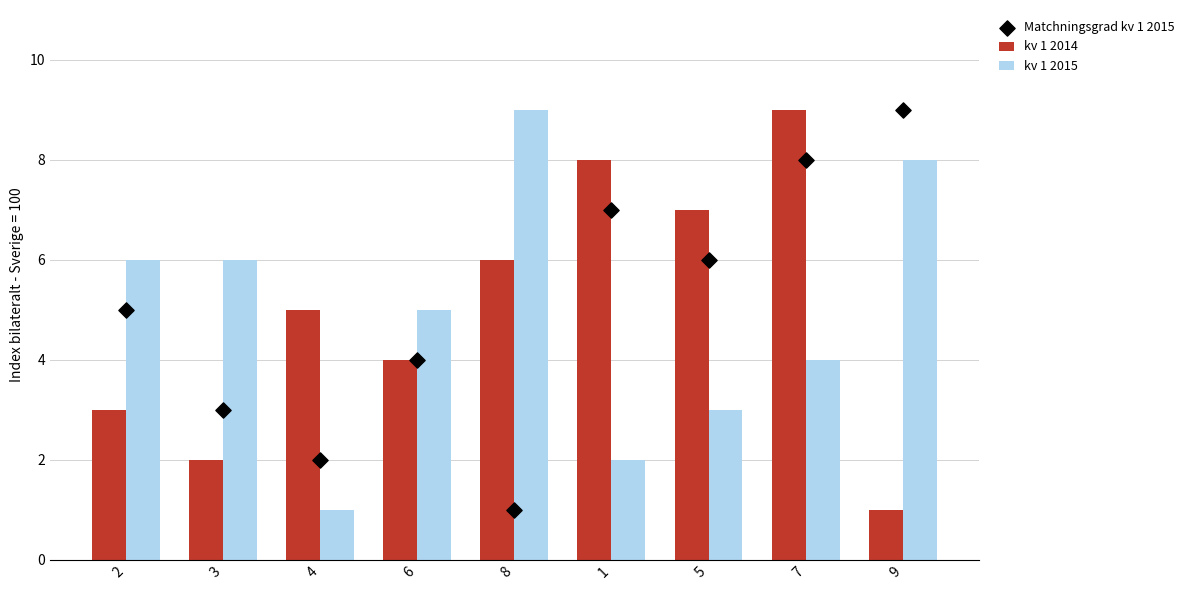

Which series has the largest Y range (max minus min)?

kv 1 2014